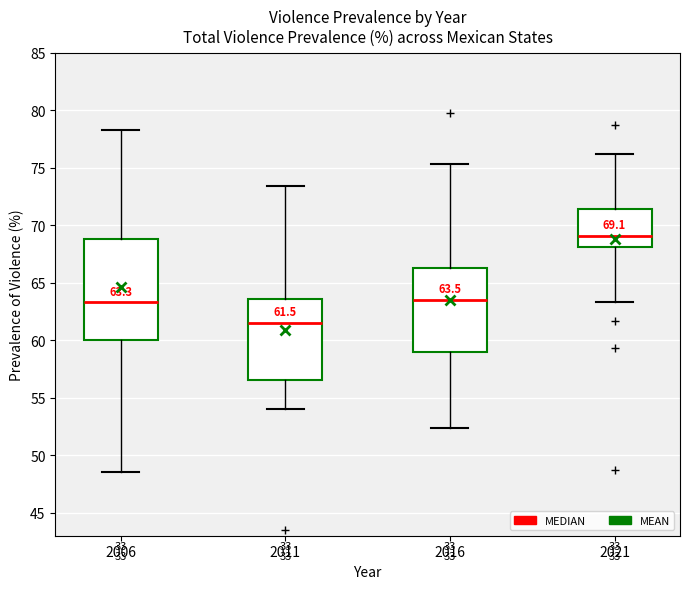

Which box has the lowest median line?

2011